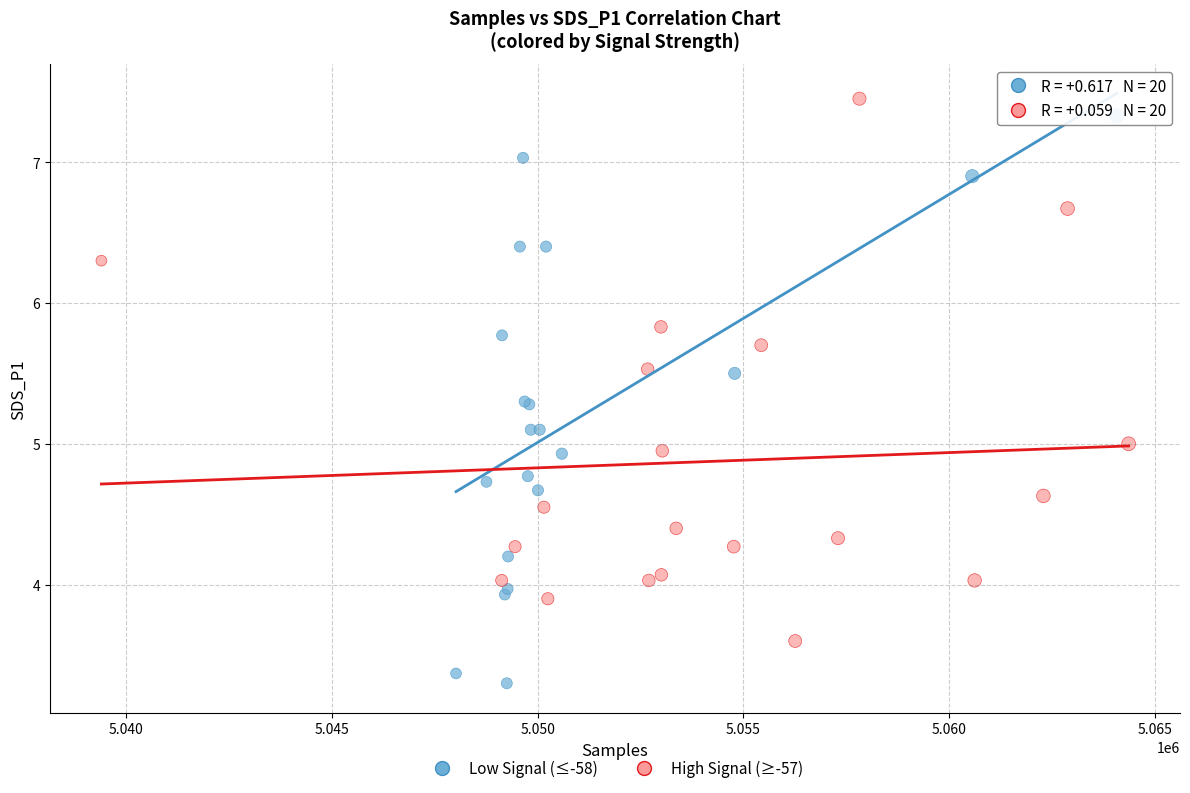

Which series has the widest spread of Y values?

Low Signal (≤-58)